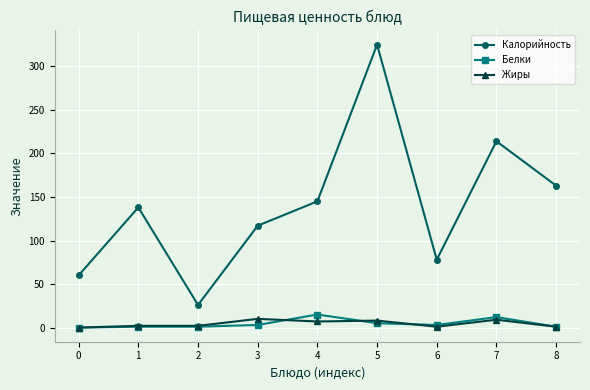

Is it true that Жиры equals 1 at 8?

True